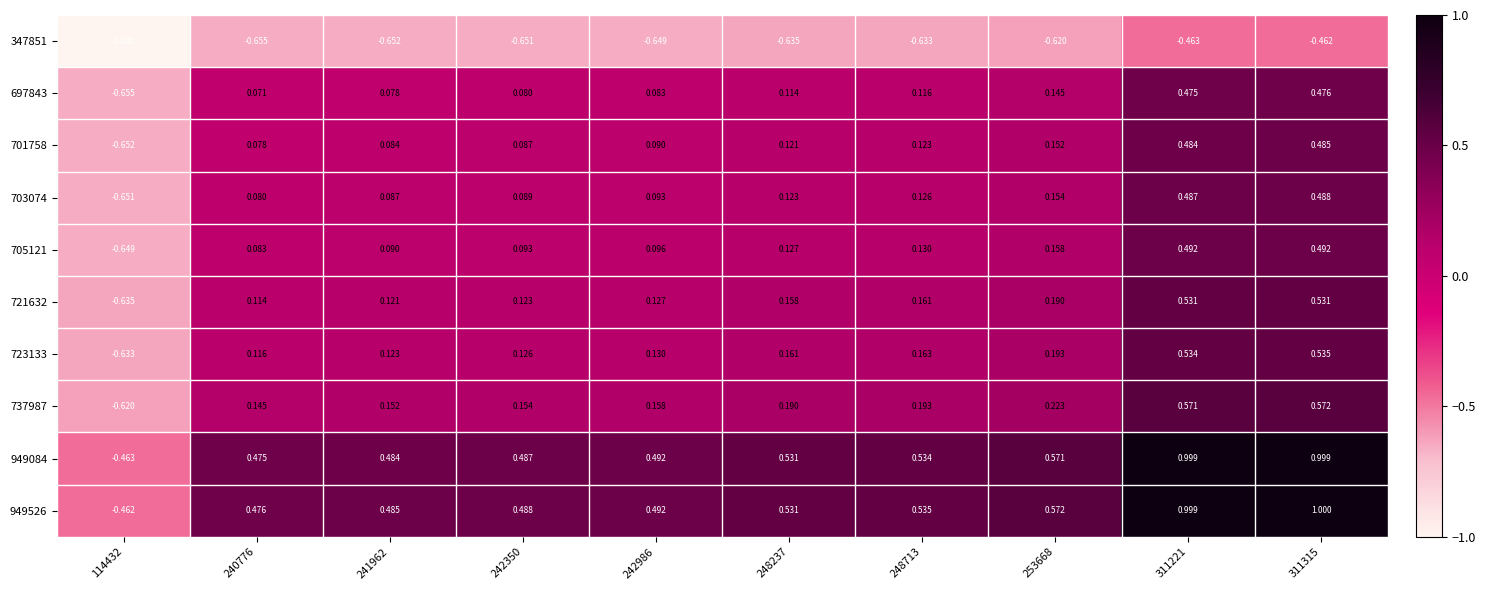

Count the number of categories in the chart.

10